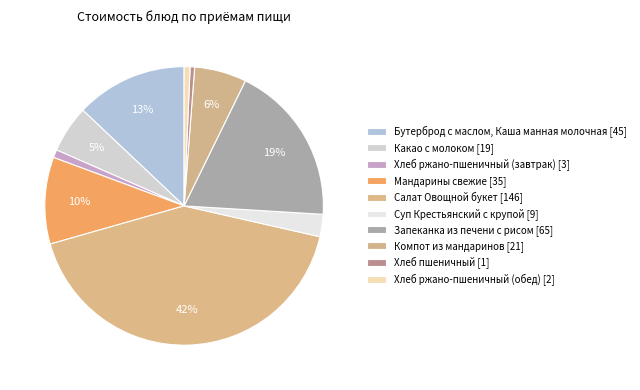

How many slices are in this pie chart?

10